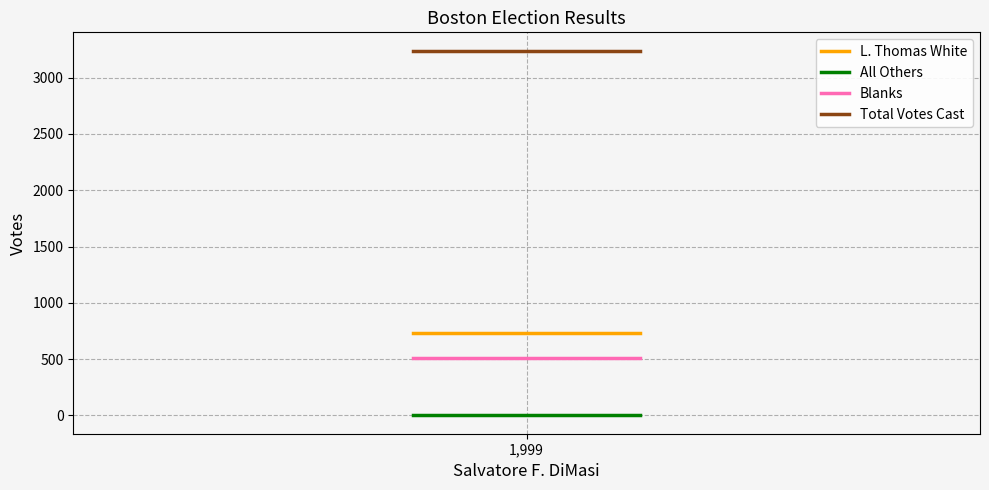

Is this an area chart (filled region under the line)?

No